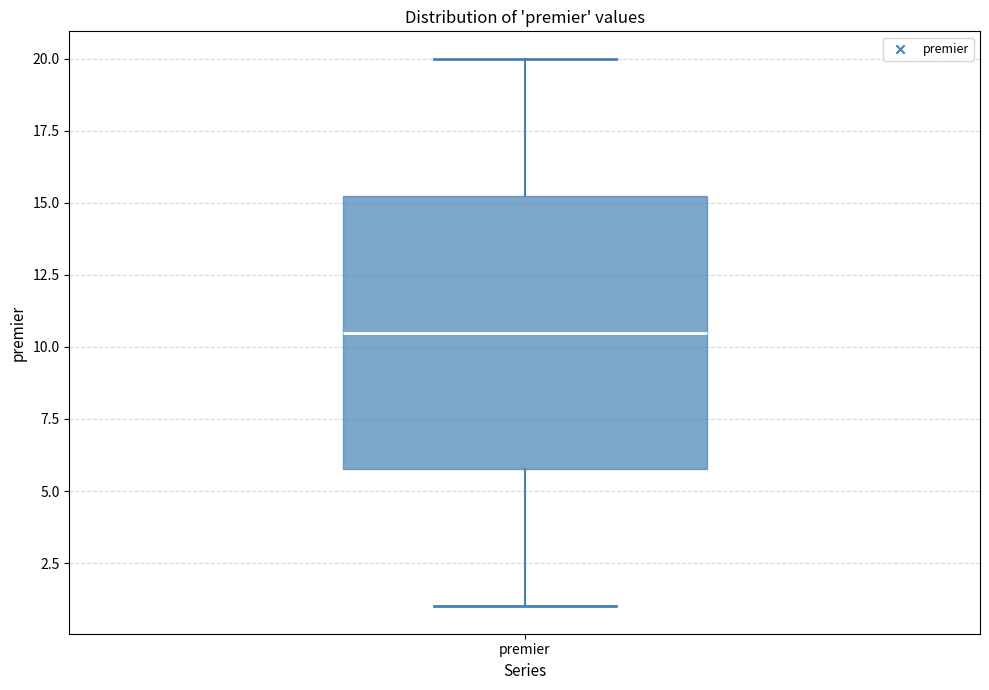

Read this box plot against the y-axis: the position of the median line, the range covered by the box, and the ends of both whiskers. The values are not printed on the chart, so give them approximately, as read against the axis.

median 10.5, box 6.0 to 15.5, whiskers 1.0 to 20.0